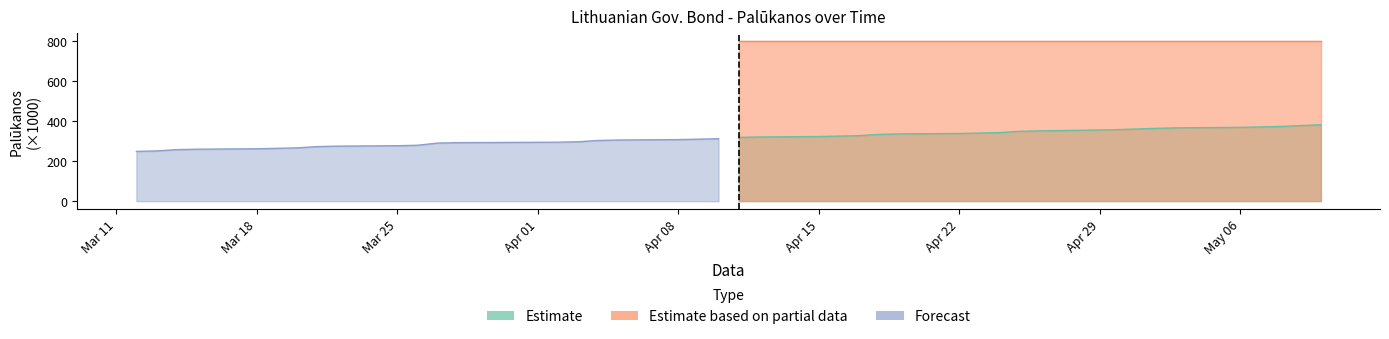

Which category has the lowest value in the Palūkanos series?

2024-04-11